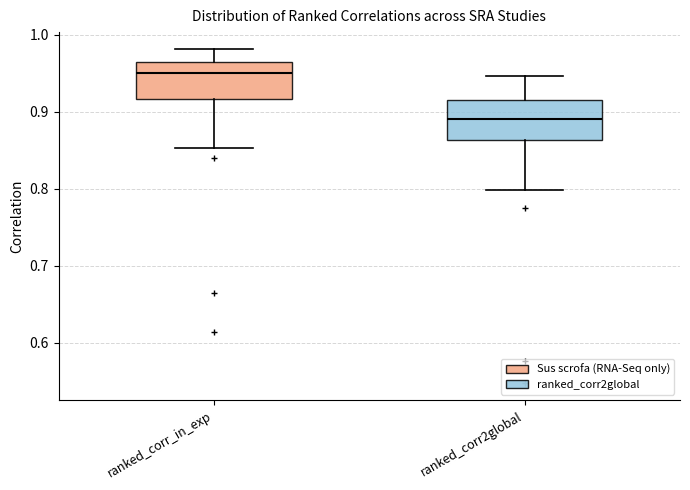

Where is the lower edge of the box for ranked_corr2global on the y-axis? The values are not printed on the chart, so give them approximately, as read against the axis.

0.86